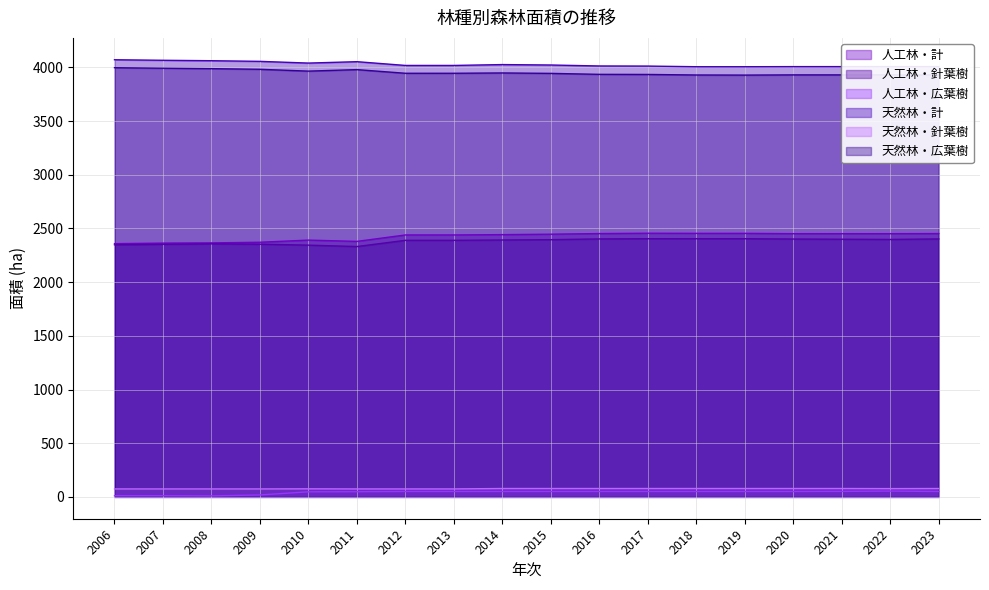

How many lines are shown in the chart?

6